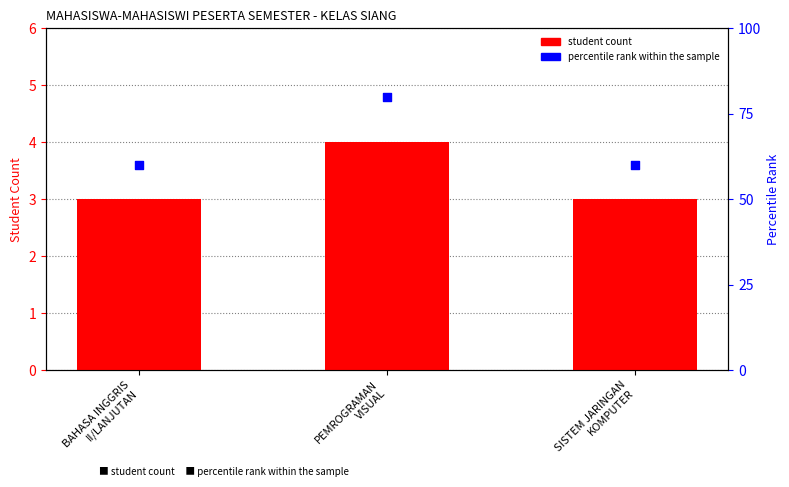

Which series reaches the maximum Y coordinate?

percentile rank within the sample